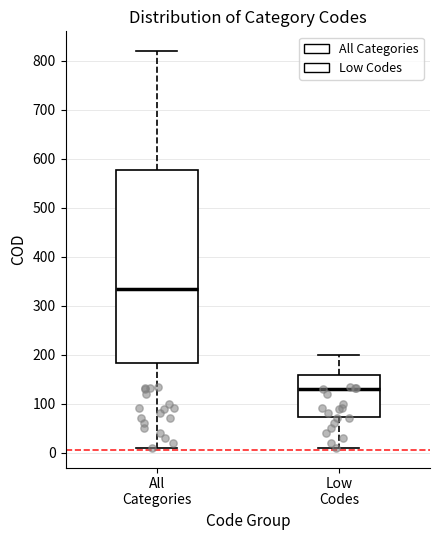

Reading left to right, transcribe this box plot: for each box, give where its median line is, the range the box spans, and where its two whiskers end, as read against the y-axis. The values are not printed on the chart, so give them approximately, as read against the axis.

All Categories: median 340, box 180 to 580, whiskers 10 to 820
Low Codes: median 130, box 70 to 160, whiskers 10 to 200